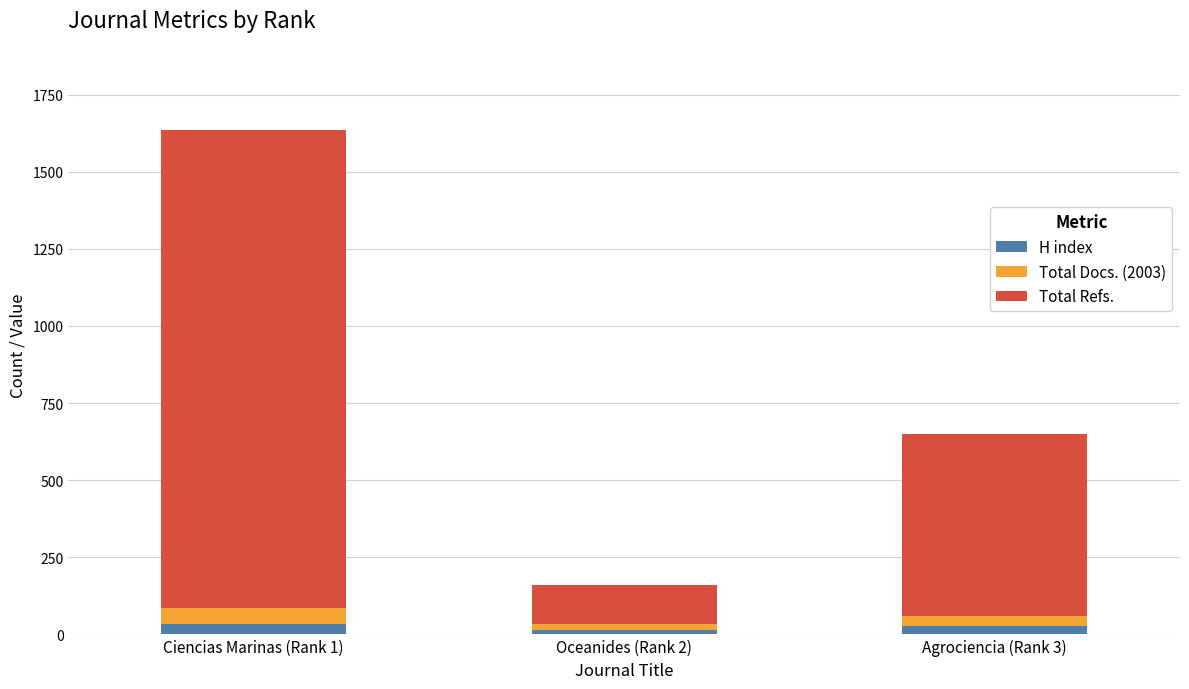

What is the average value of the H index series?

25